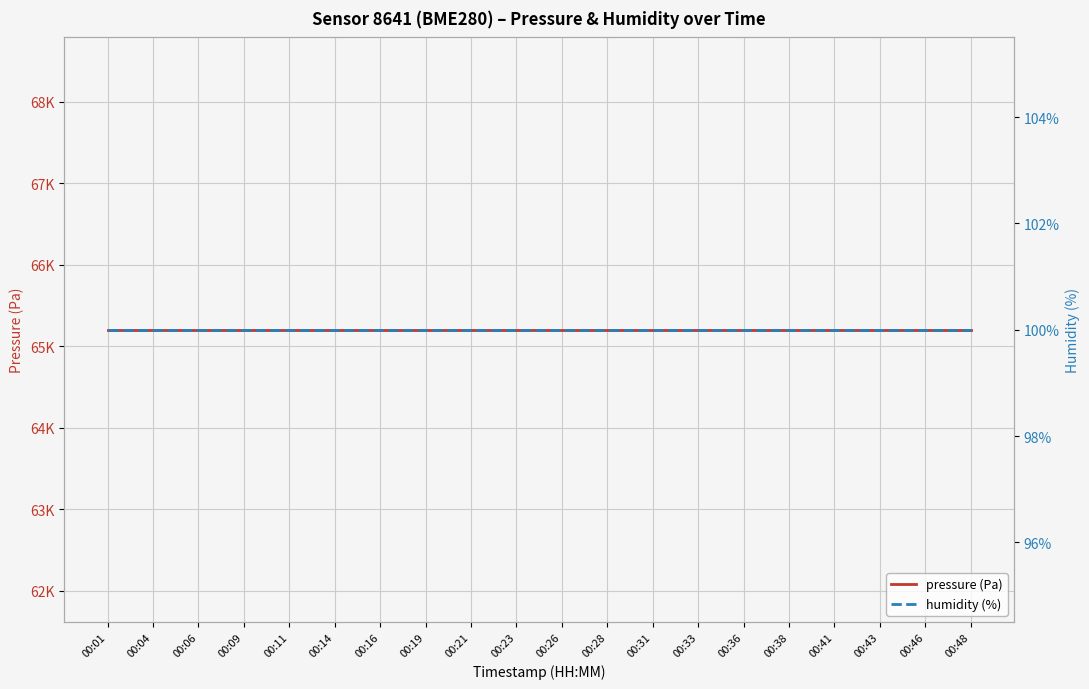

Is the value of humidity (%) at 00:14 greater than the value of pressure (Pa) at 00:36?

No